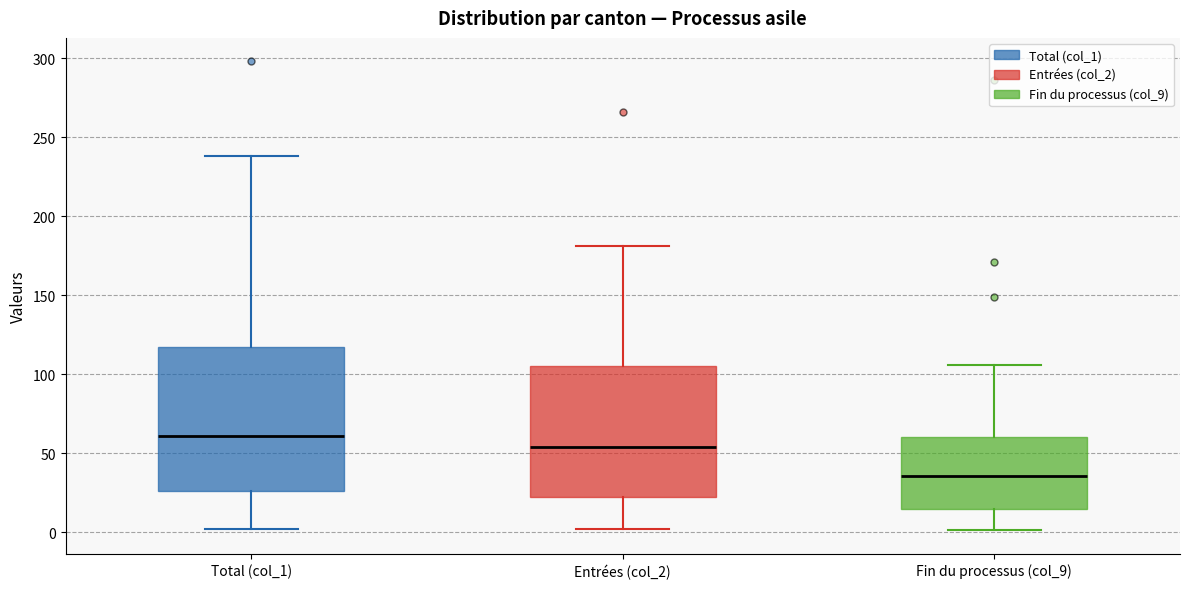

Reading left to right, transcribe this box plot: for each box, give where its median line is, the range the box spans, and where its two whiskers end, as read against the y-axis. The values are not printed on the chart, so give them approximately, as read against the axis.

Total (col_1): median 60, box 25 to 115, whiskers 0 to 240
Entrées (col_2): median 55, box 20 to 105, whiskers 0 to 180
Fin du processus (col_9): median 35, box 15 to 60, whiskers 0 to 105